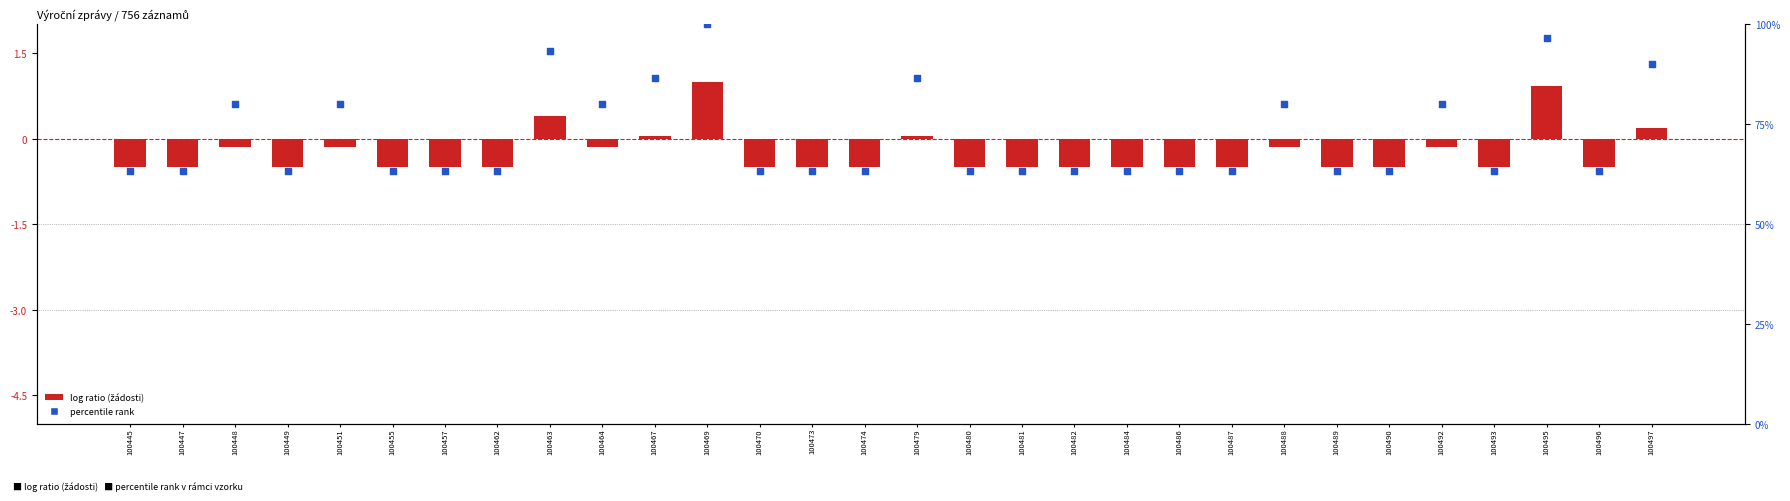

What is the total value across all series at 100457?

62.8